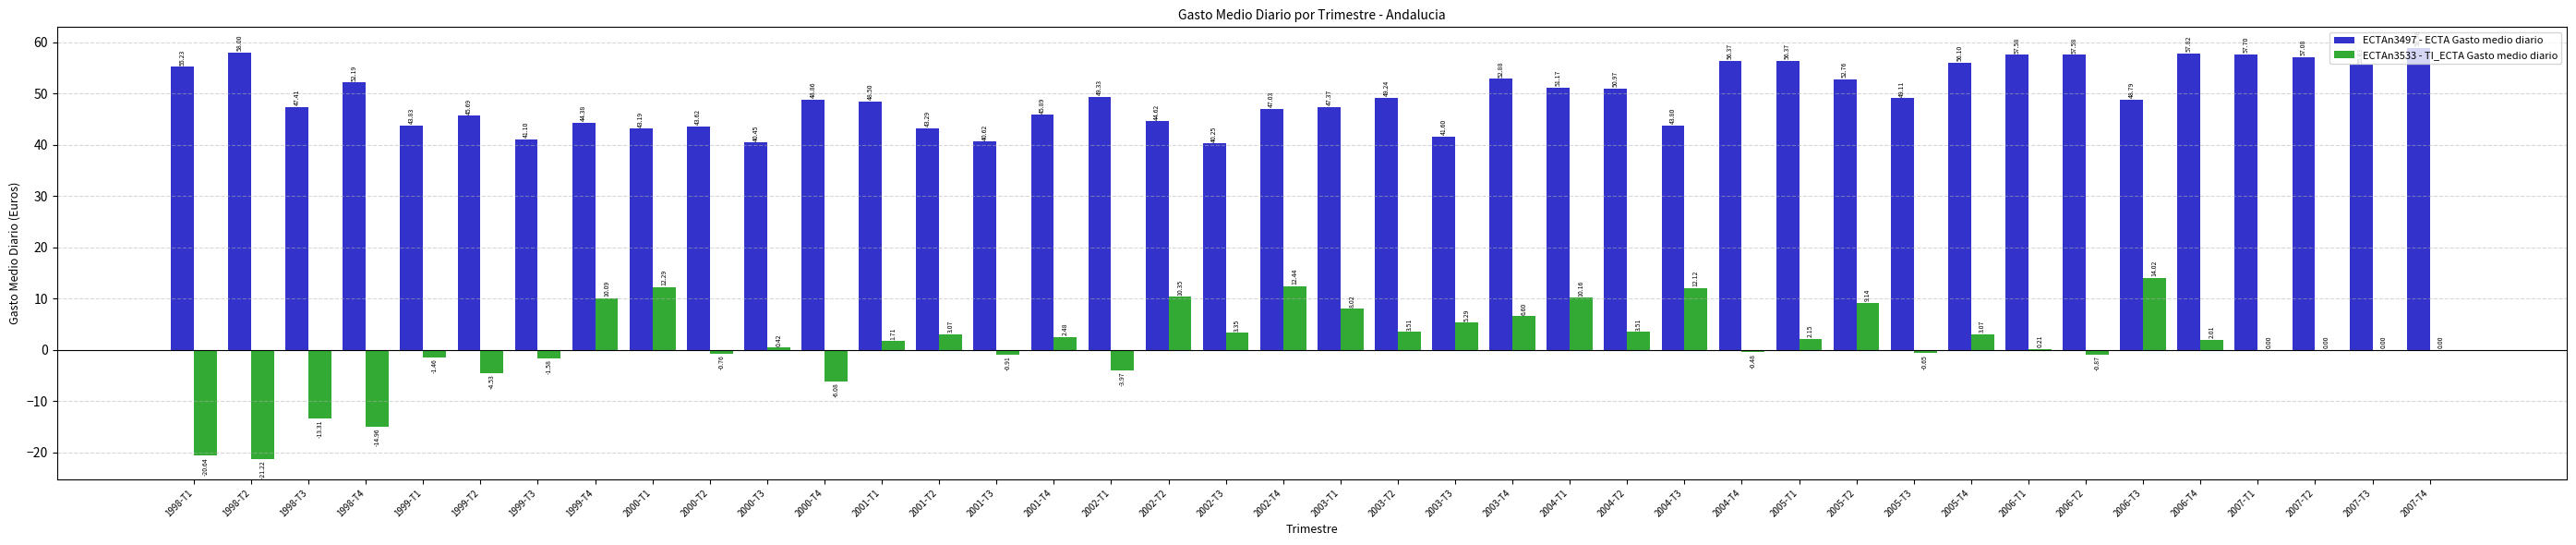

How many distinct data groups are displayed?

2